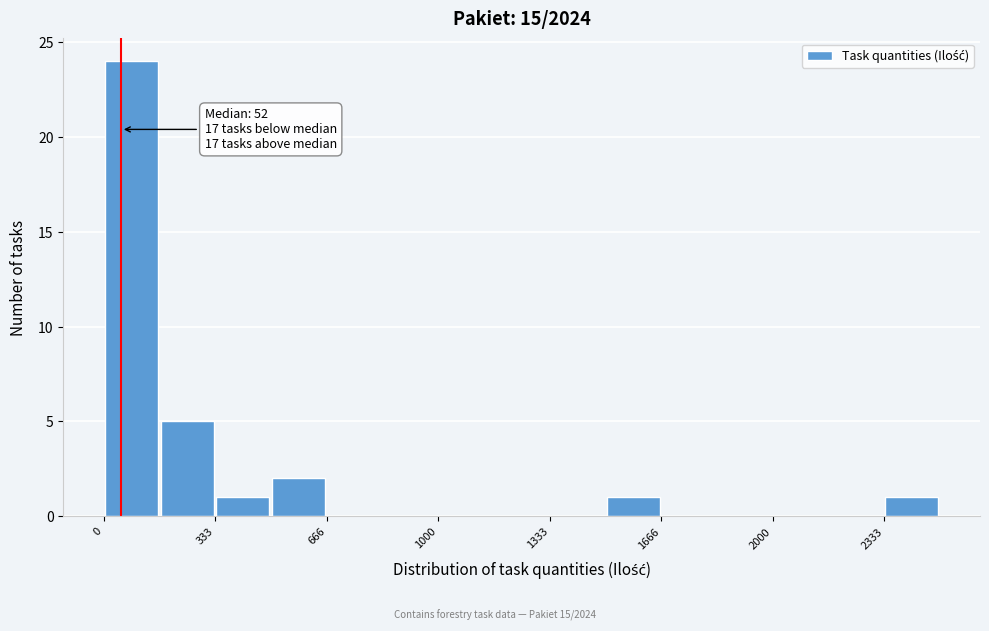

Read against the x-axis, roughly where is the centre of the tallest bar?

100